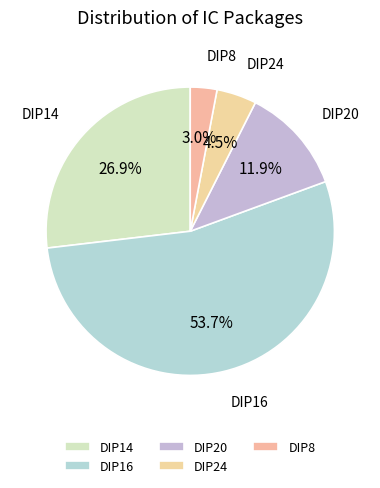

Between DIP14 and DIP20, which is larger?

DIP14